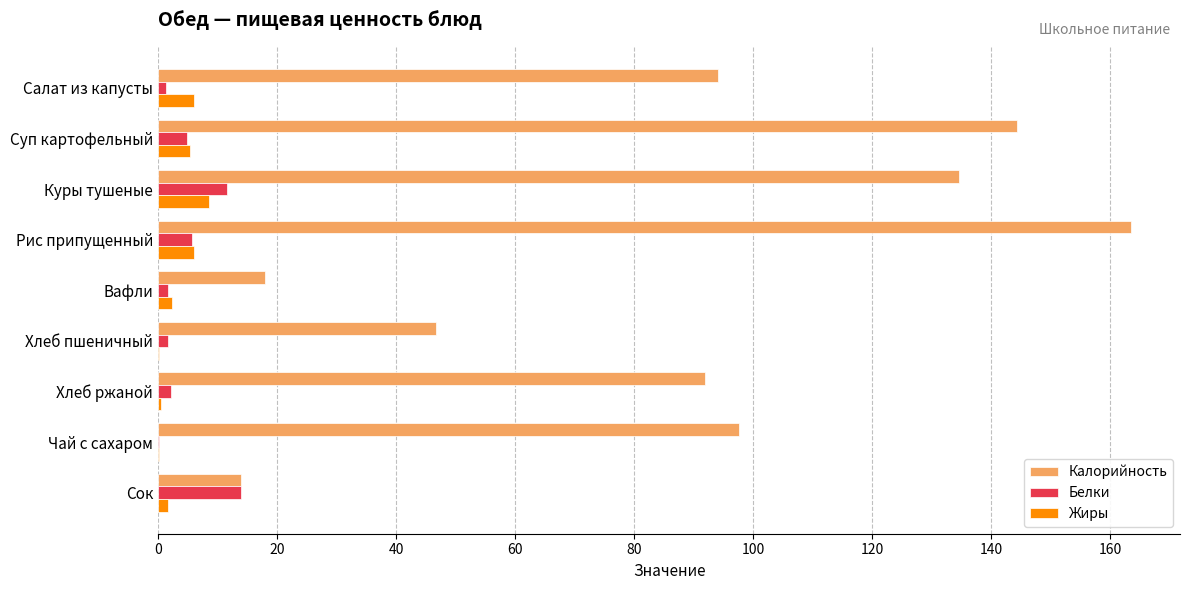

At which category is the sum across all series the highest?

Рис припущенный